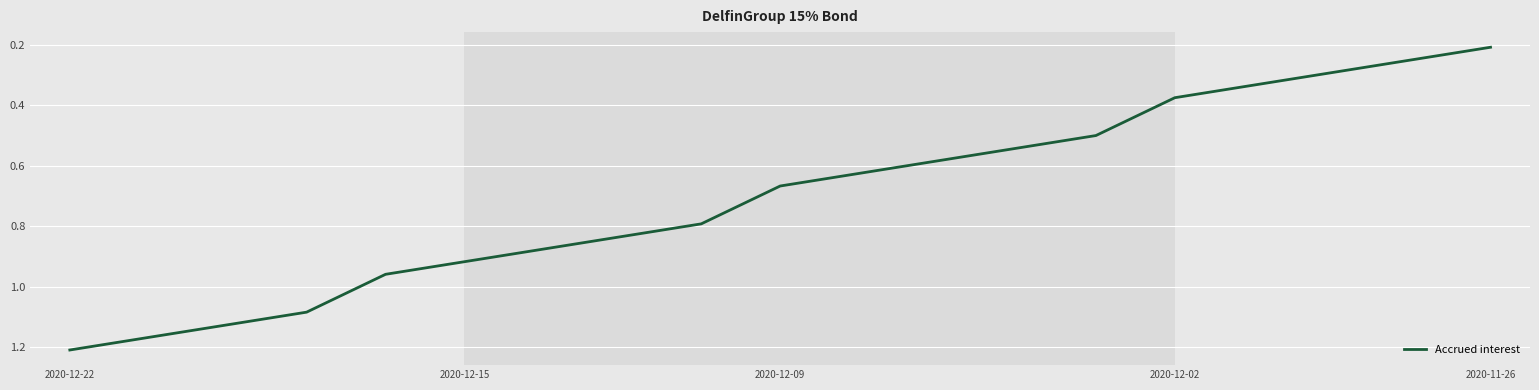

At which category does the chart reach its minimum across all series?

2020-11-26